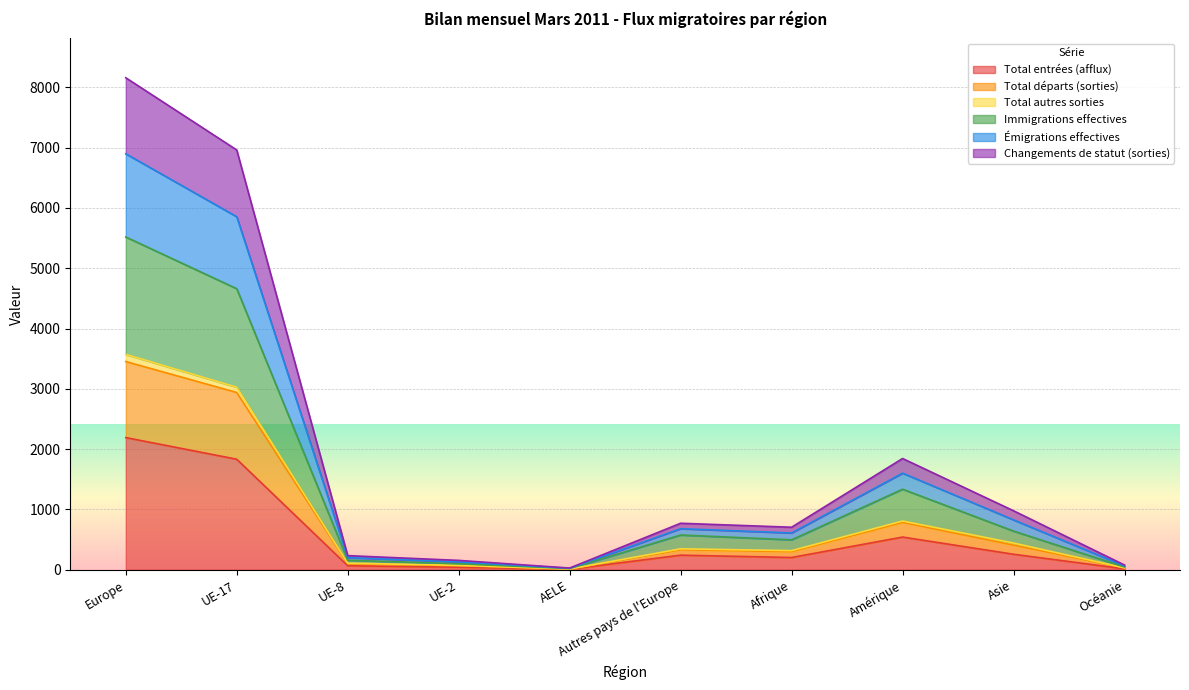

The value of Total entrées (afflux) at UE-17 is 1833. True or false?

True